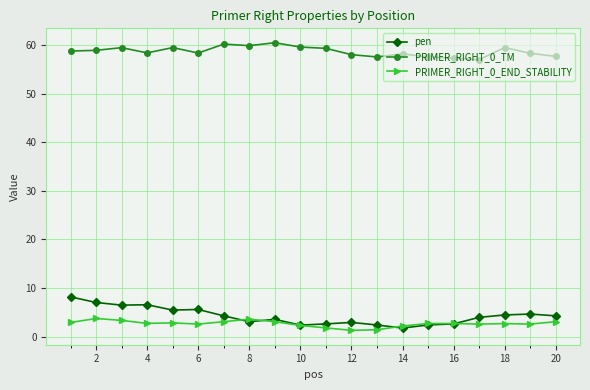

True or false: PRIMER_RIGHT_0_TM has more than 0 interior local peaks.

True